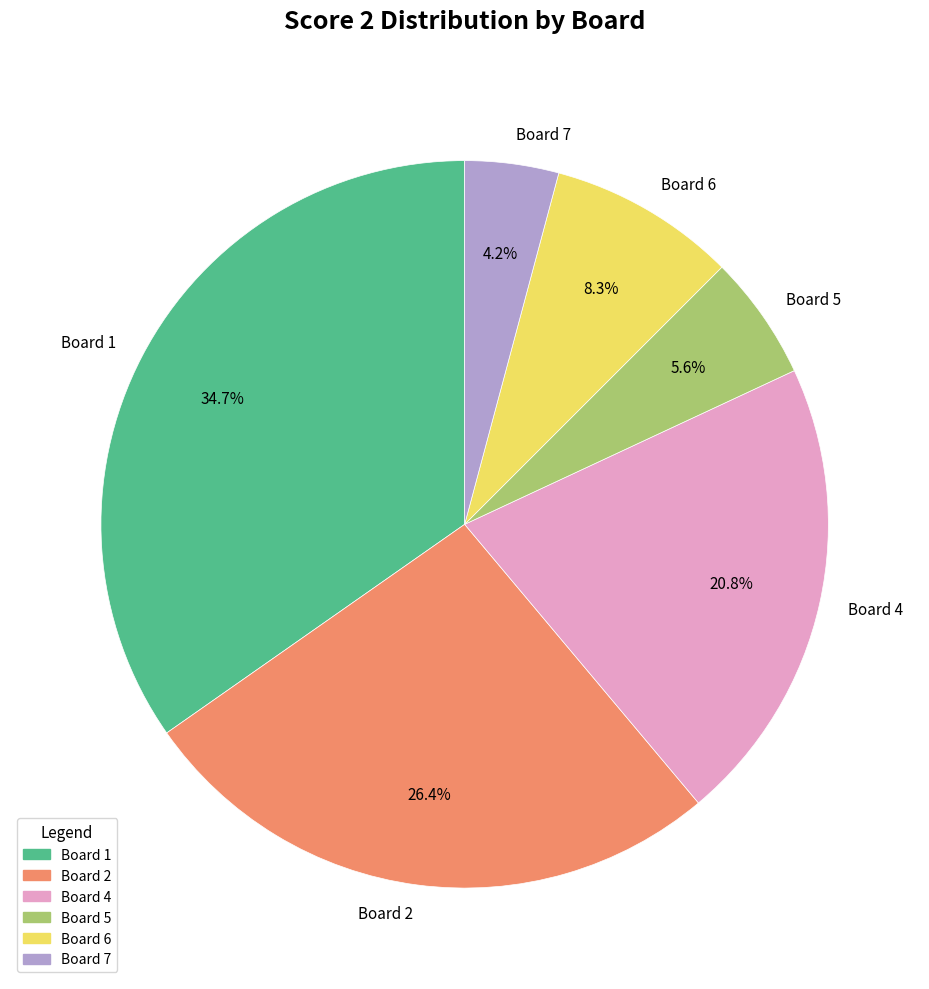

Is the sum of Board 5 and Board 2 greater than half?

No